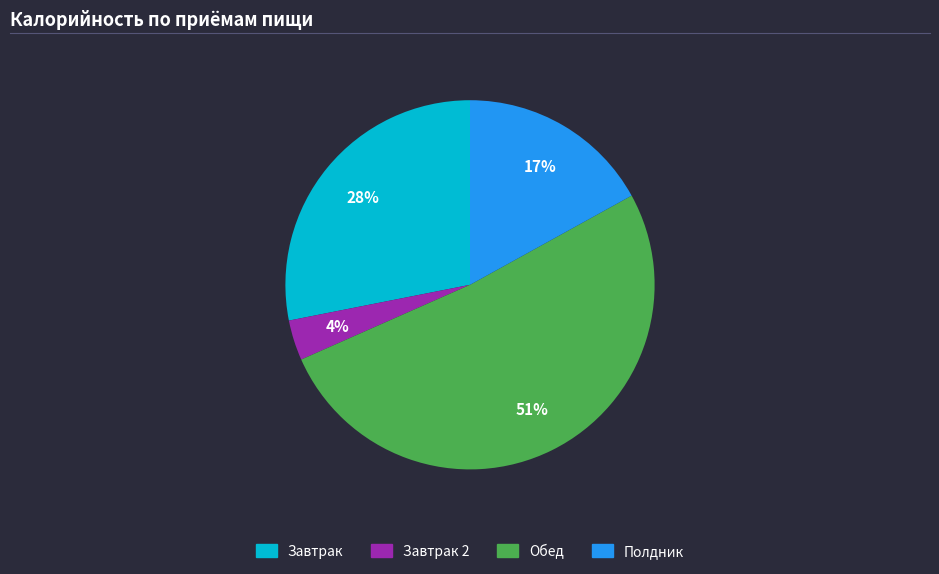

Does any single category account for the majority?

Yes